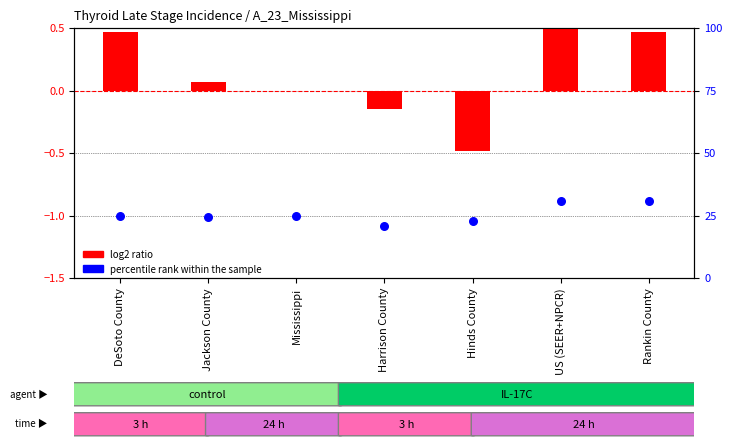

What is the total value across all series at Jackson County?

24.4